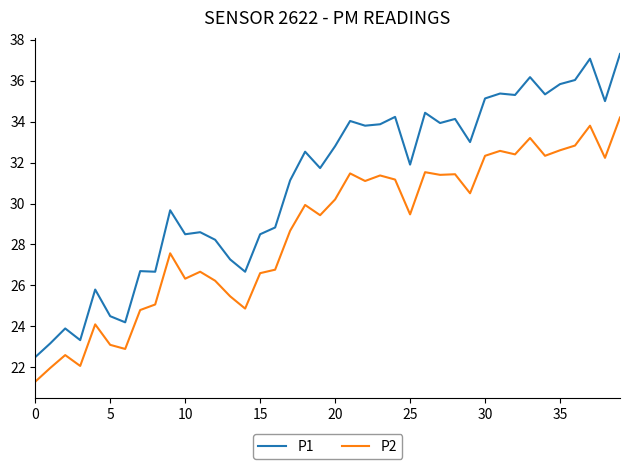

Which series has the widest spread of values?

P1